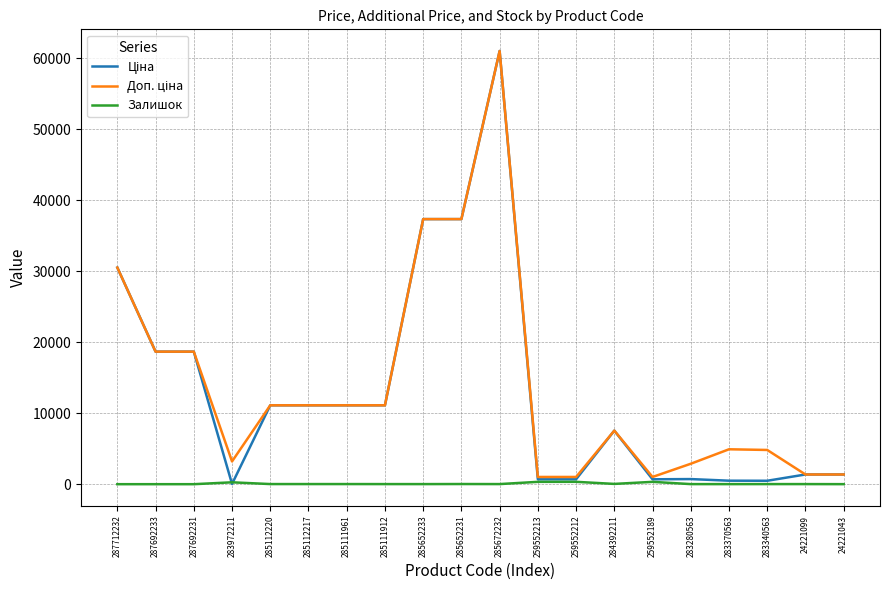

What is the difference between the Залишок values at 283280563 and 285112217?

6.0